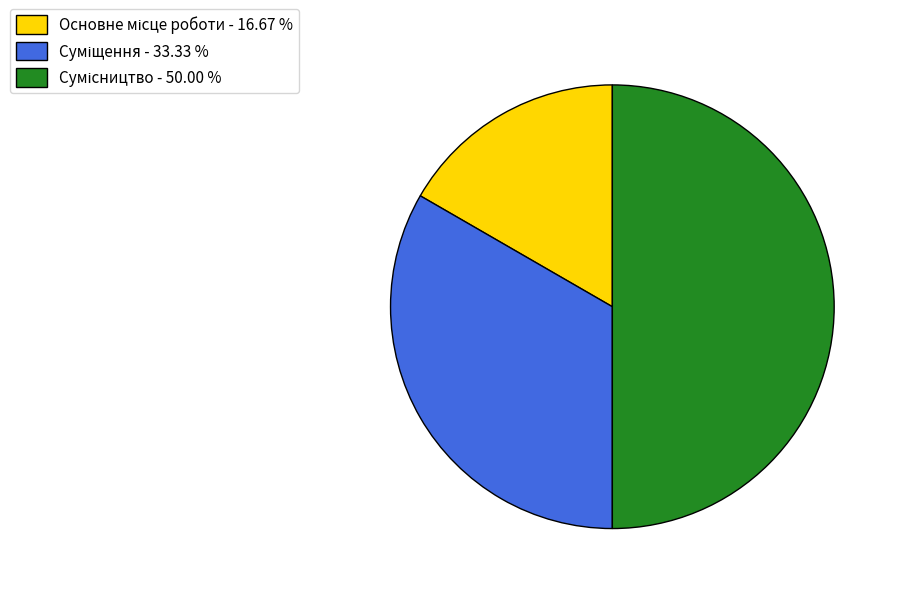

To the nearest percent, what is the difference between the Основне місце роботи and Сумісництво slice percentages?

33%